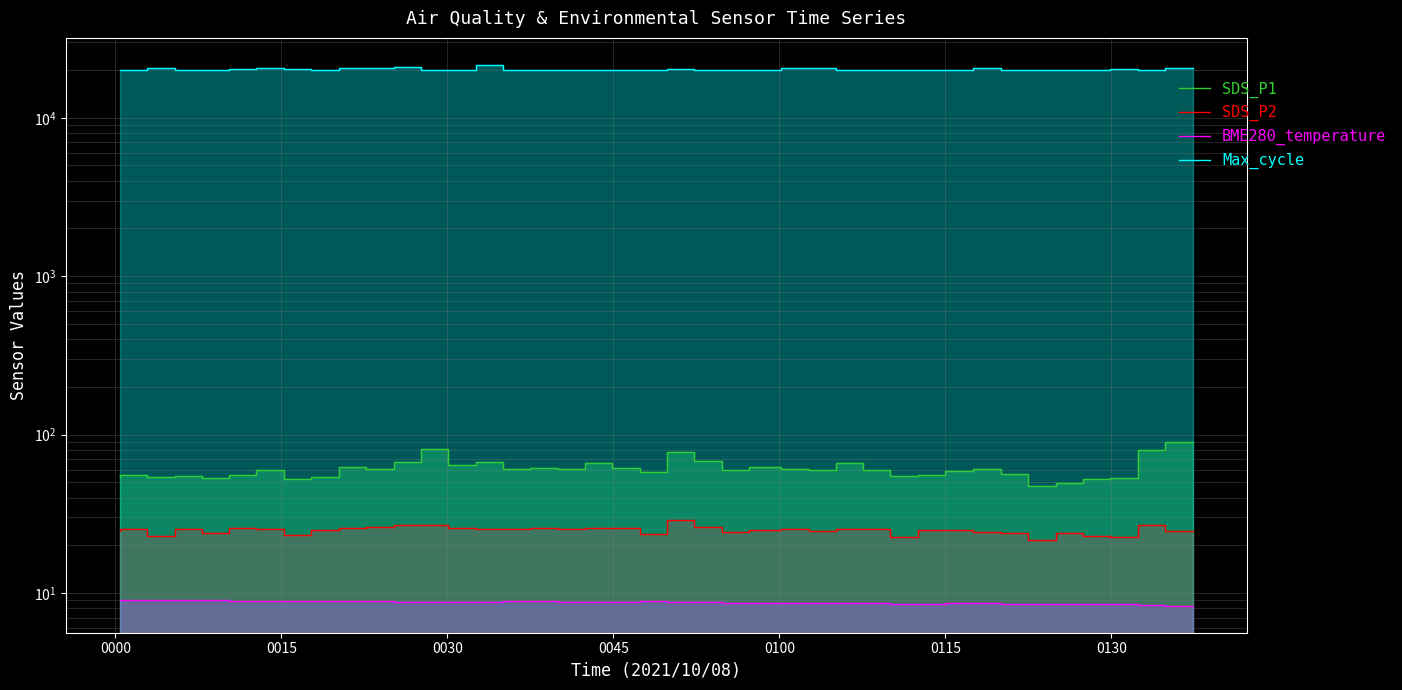

True or false: SDS_P2 and SDS_P1 cross at least once.

False